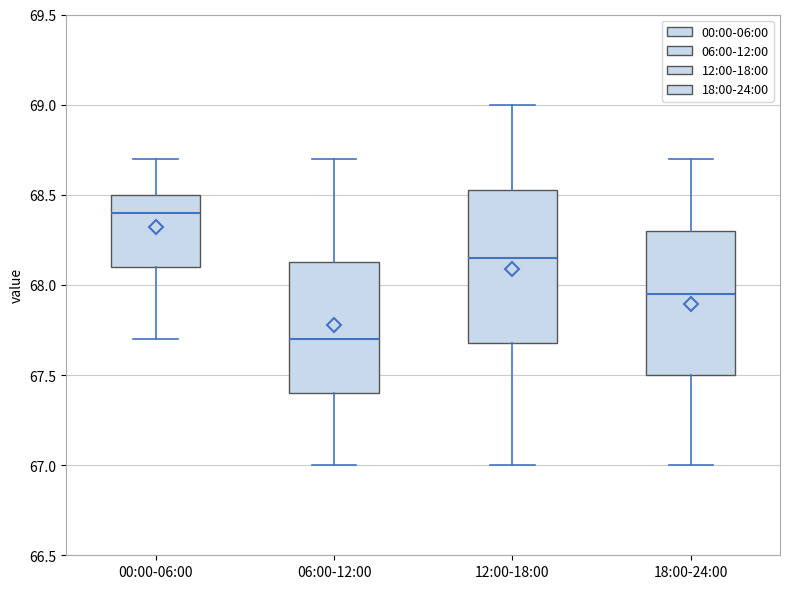

Reading left to right, transcribe this box plot: for each box, give where its median line is, the range the box spans, and where its two whiskers end, as read against the y-axis. The values are not printed on the chart, so give them approximately, as read against the axis.

00:00-06:00: median 68.40, box 68.10 to 68.50, whiskers 67.70 to 68.70
06:00-12:00: median 67.70, box 67.40 to 68.15, whiskers 67.00 to 68.70
12:00-18:00: median 68.15, box 67.70 to 68.55, whiskers 67.00 to 69.00
18:00-24:00: median 67.95, box 67.50 to 68.30, whiskers 67.00 to 68.70